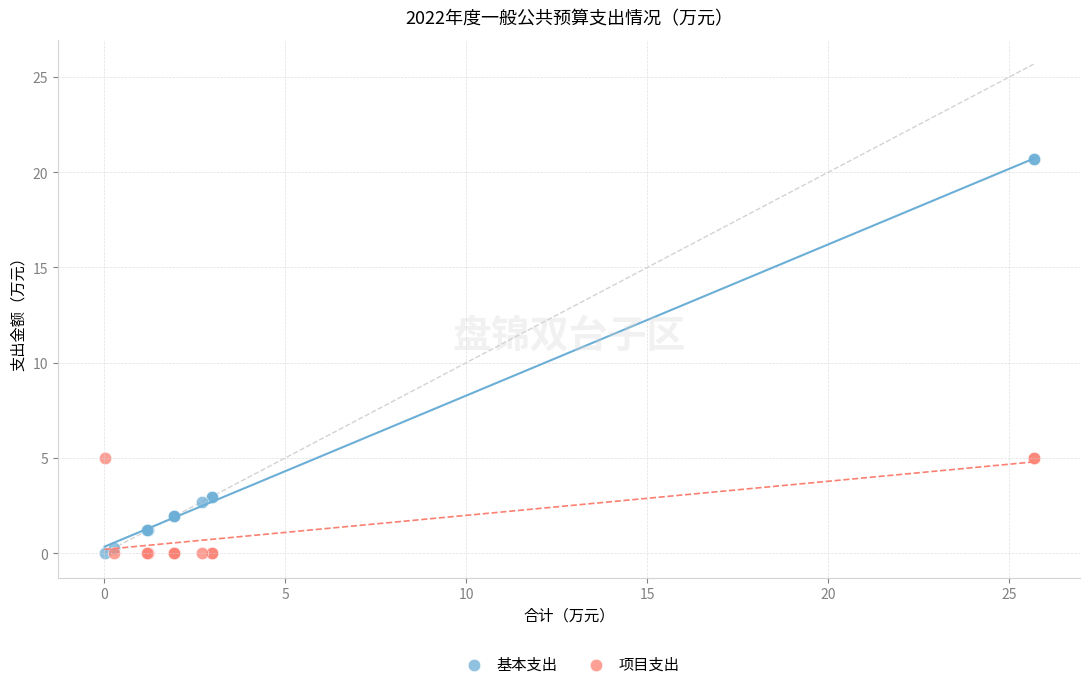

What are all the series names shown in the legend?

基本支出, 项目支出